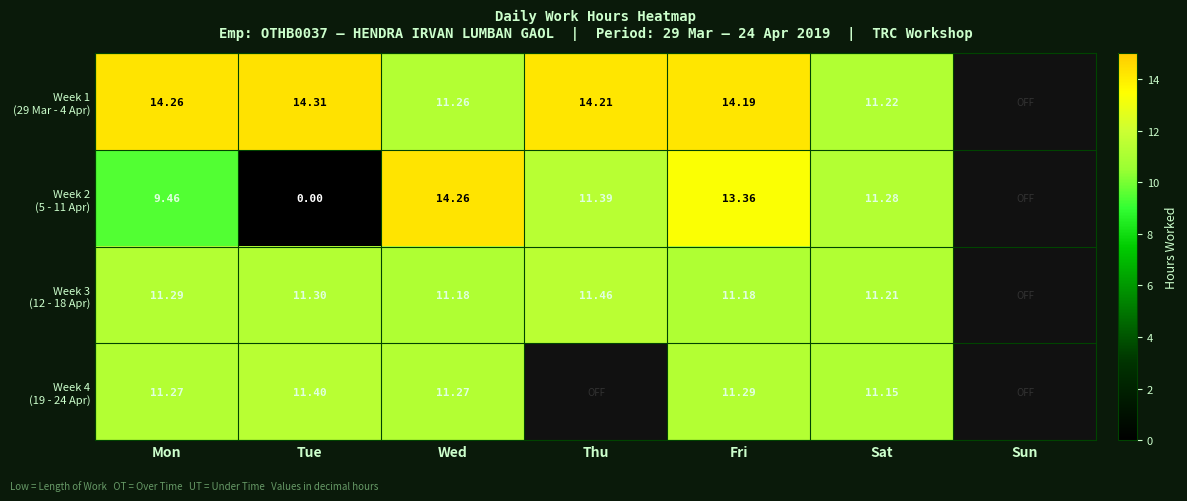

Which category has the highest value in the Week 3 (12 - 18 Apr) series?

Thu